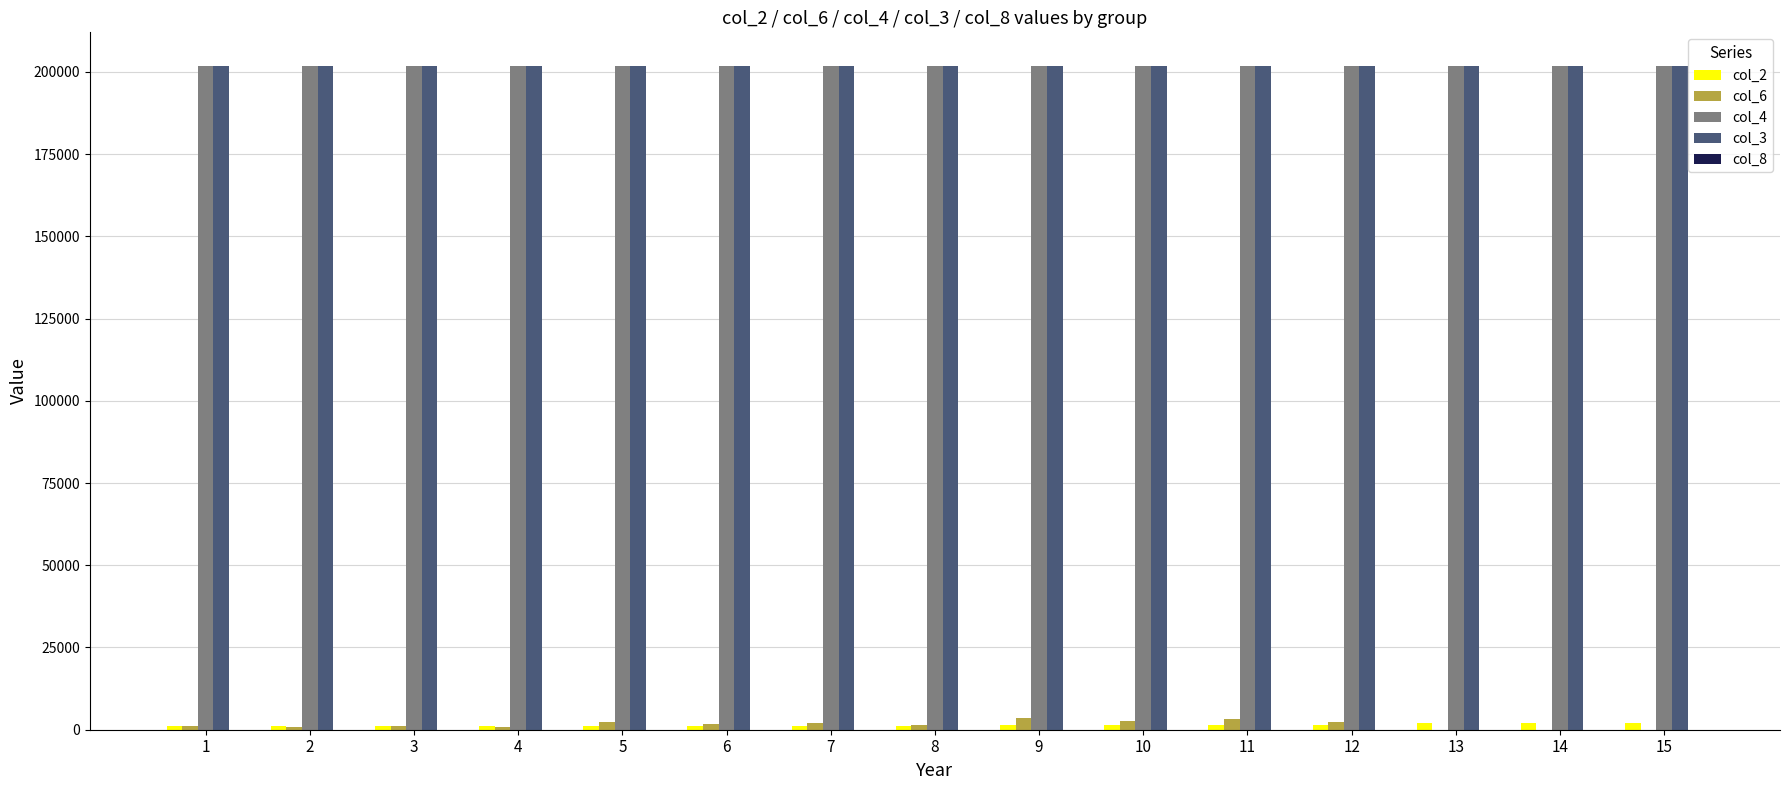

How many data points does each series have?

15